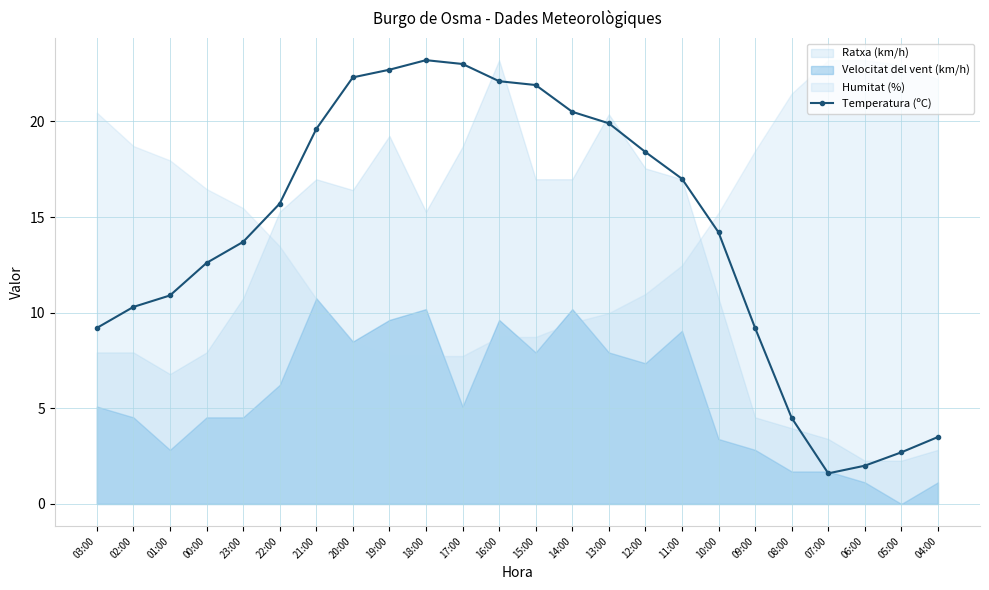

Where does the data first go above 15?

22:00